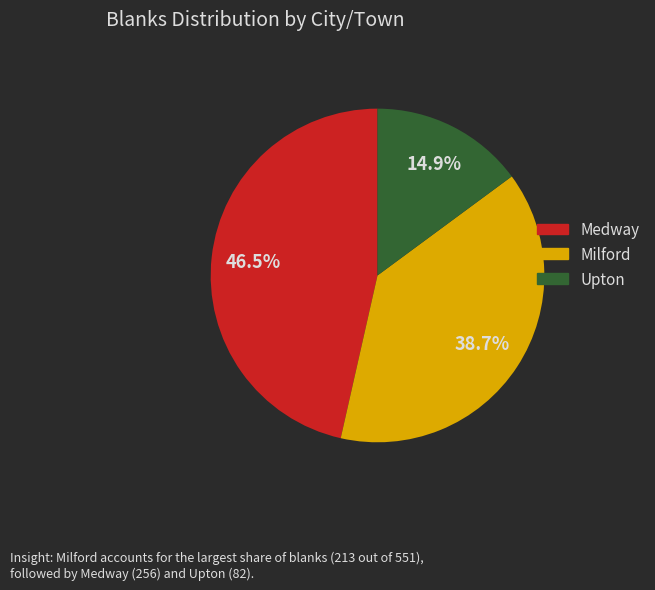

Which has a higher value, Medway or Milford?

Medway